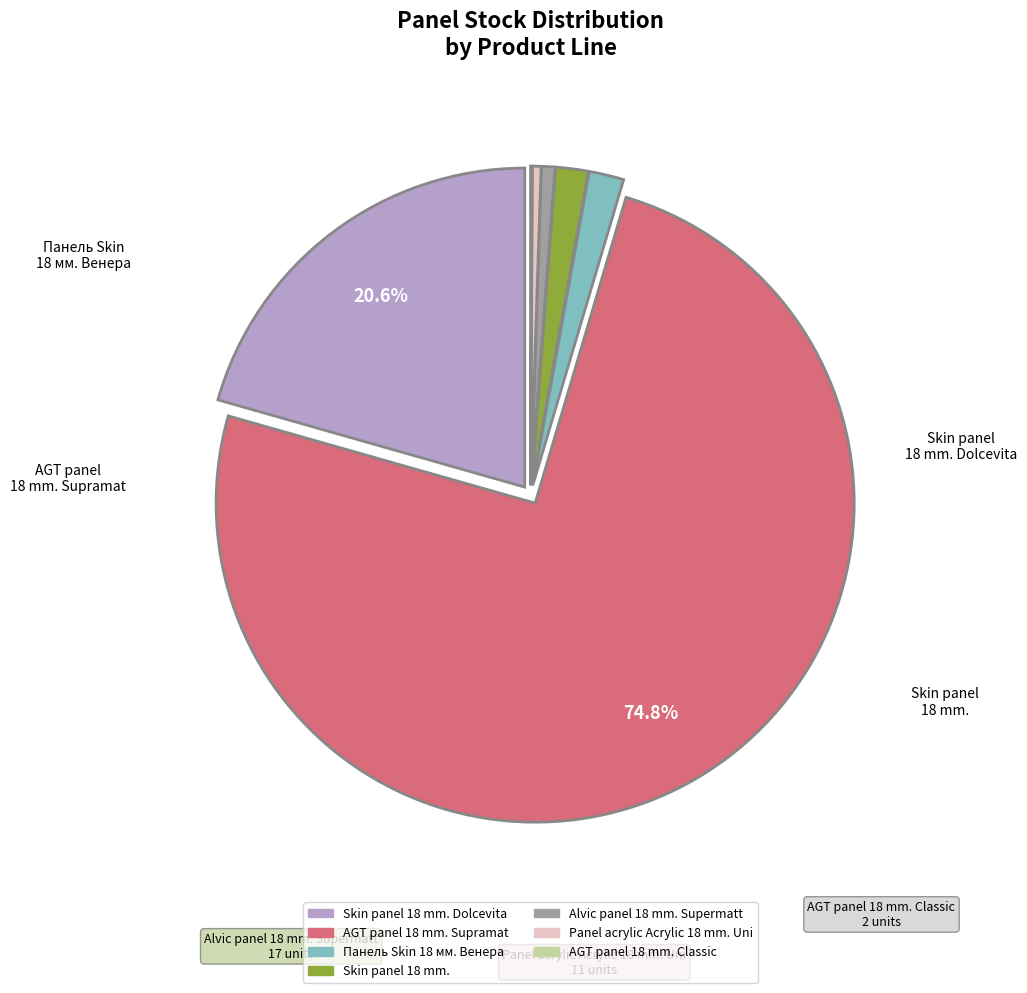

Is there any slice that represents more than half of the pie?

Yes